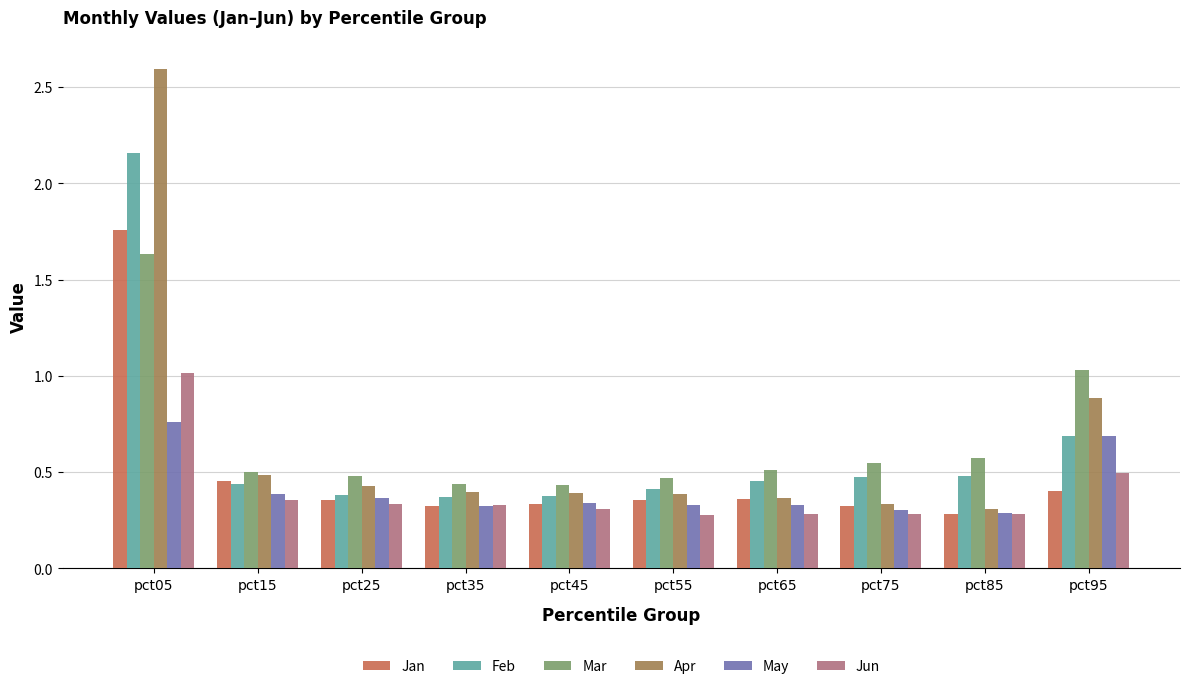

Does the chart contain any negative values?

No